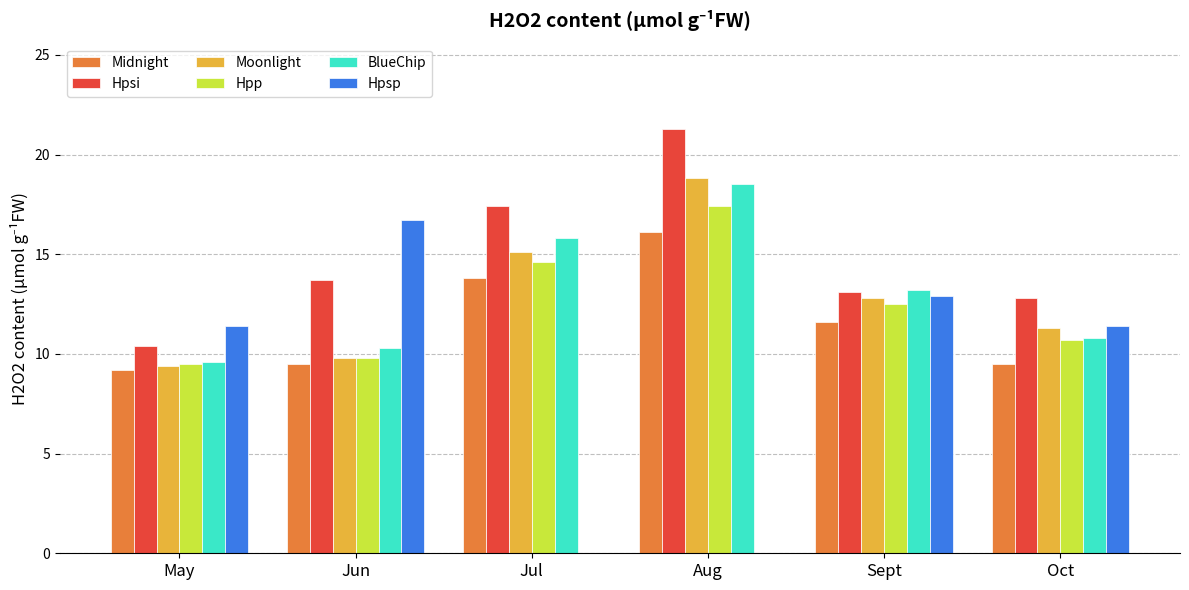

Count the number of data series in this chart.

6